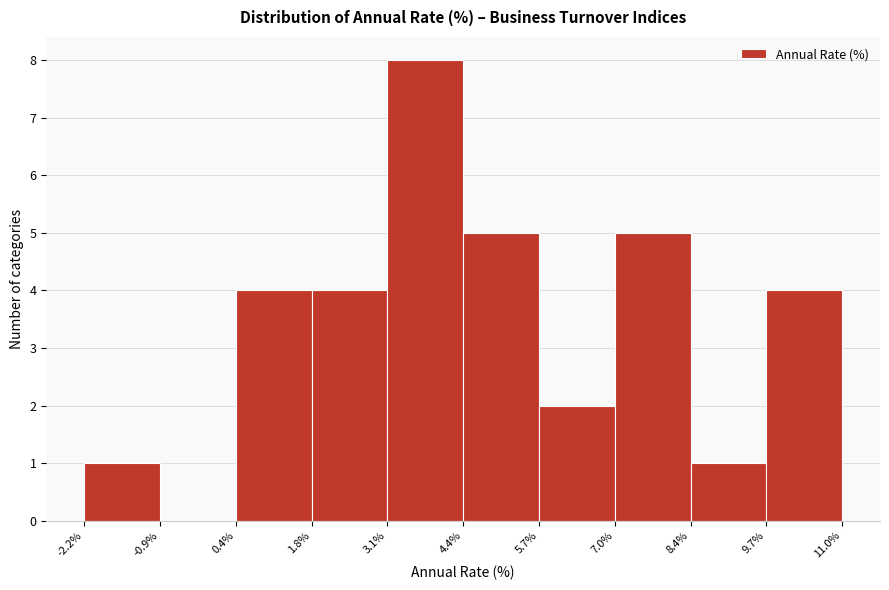

What is the height of the bar covering 8.4% to 9.7% on the x-axis? The values are not printed on the chart, so give them approximately, as read against the axis.

1